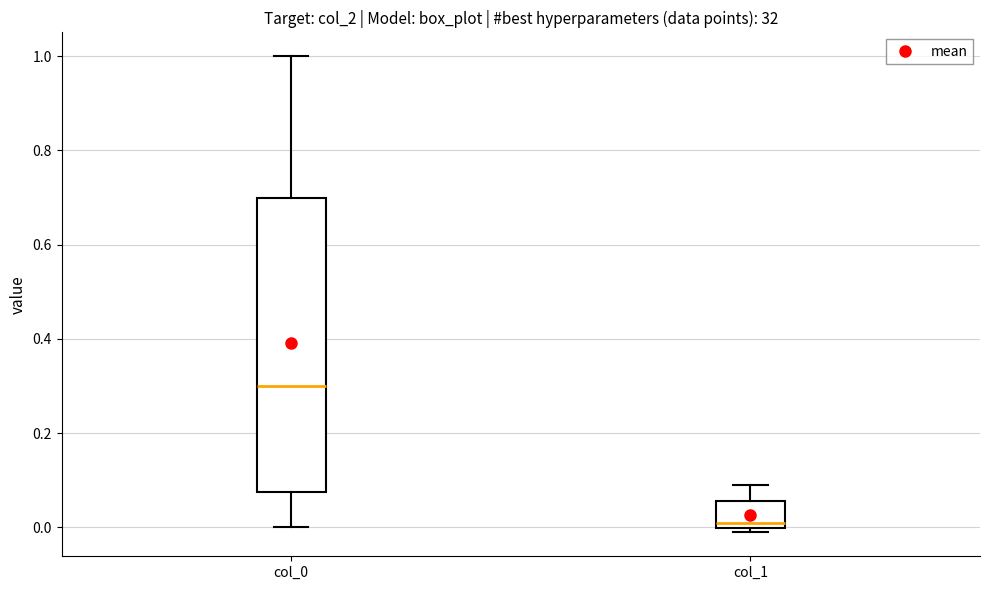

Where does the median line of the box for col_1 sit on the y-axis? The values are not printed on the chart, so give them approximately, as read against the axis.

0.02